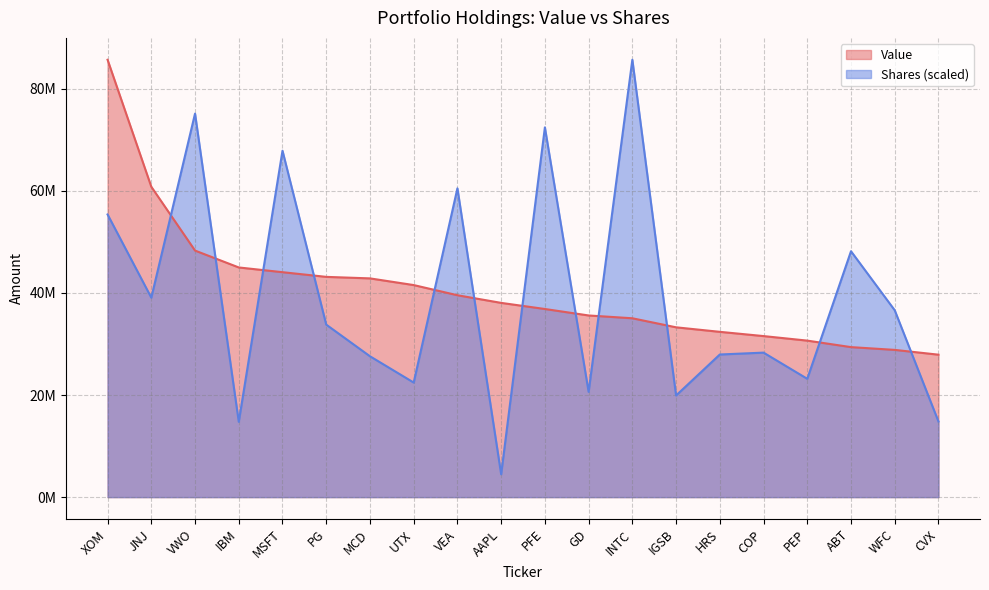

Reading left to right, extract all data points from this chart.

Value: 85703000.0	60816000.0	48312000.0	45004000.0	44077000.0	43159000.0	42863000.0	41553000.0	39559000.0	38062000.0	36864000.0	35597000.0	35047000.0	33274000.0	32389000.0	31556000.0	30668000.0	29394000.0	28851000.0	27913000.0
Shares: 55386138.4	39082510.8	75153226.3	14758939.2	67879366.2	33802542.3	27601694.6	22450250.2	60507408.6	4476377.0	72449358.7	20630459.6	85703000.0	19913224.2	27946866.5	28315710.5	23184340.2	48182158.5	36614923.1	14818088.1